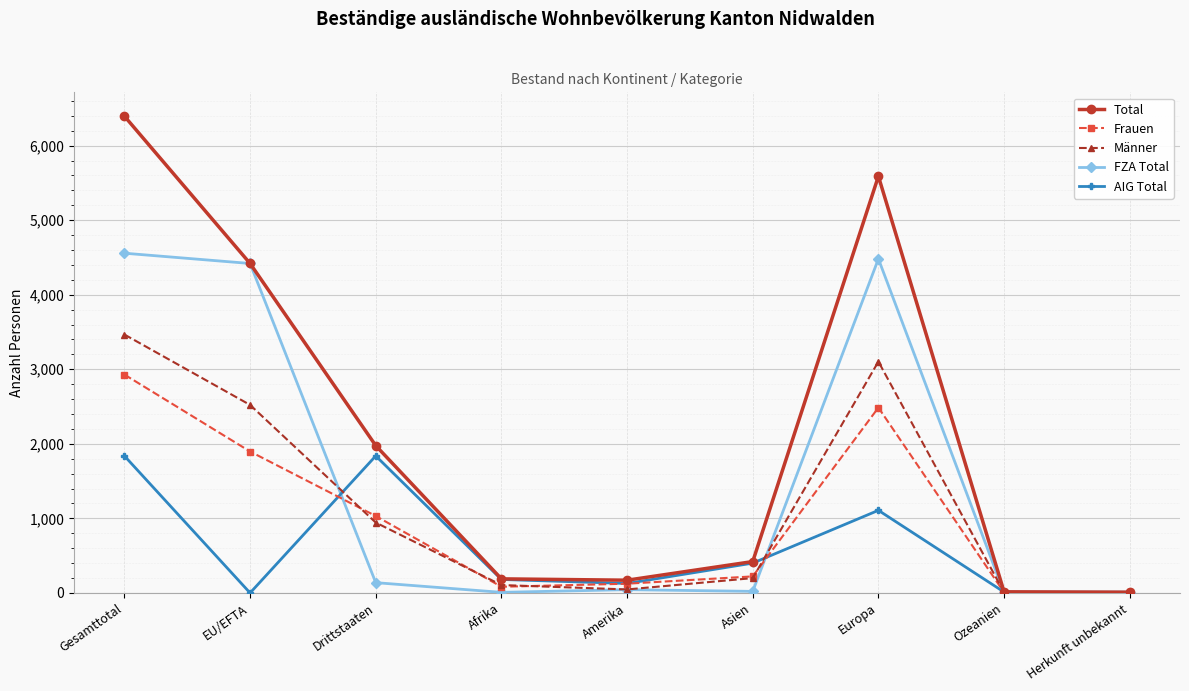

Is the value of AIG Total at Amerika greater than the value of Frauen at Gesamttotal?

No